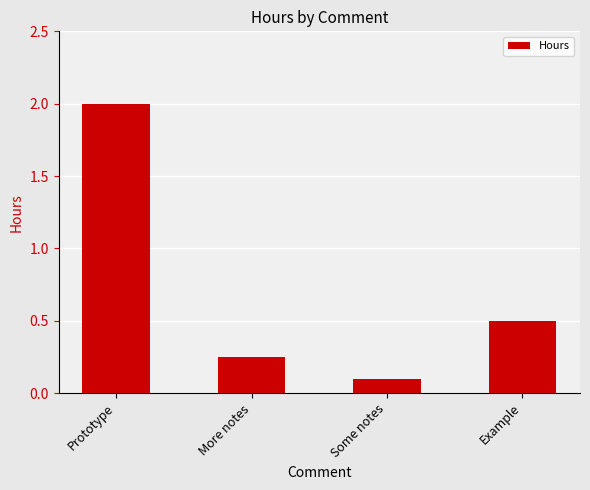

What is the approximate value at Prototype?

2.0